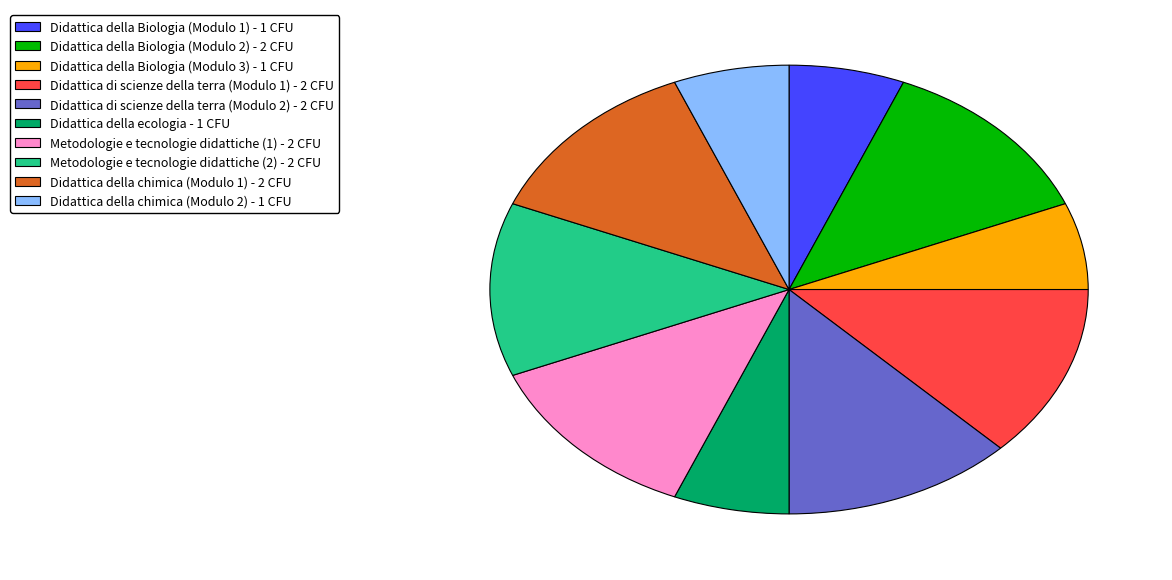

Do Didattica della chimica (Modulo 2) - 1 CFU and Didattica della ecologia - 1 CFU together represent more than half of the pie?

No